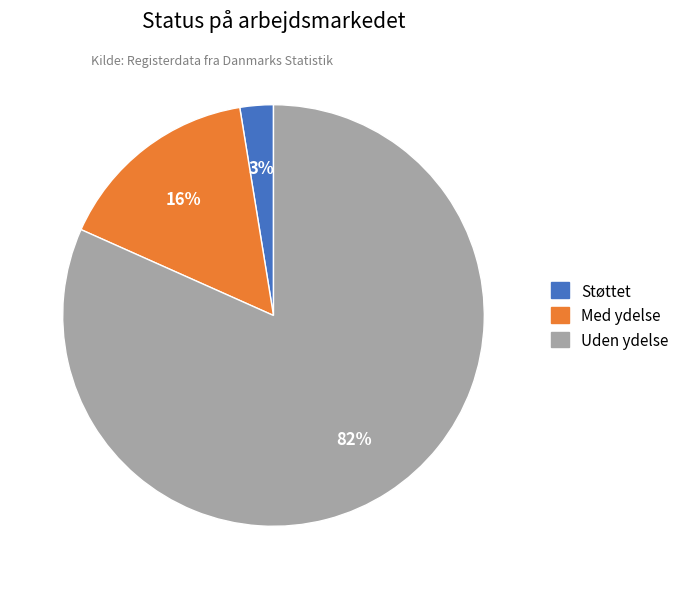

Which has a higher value, Støttet or Uden ydelse?

Uden ydelse